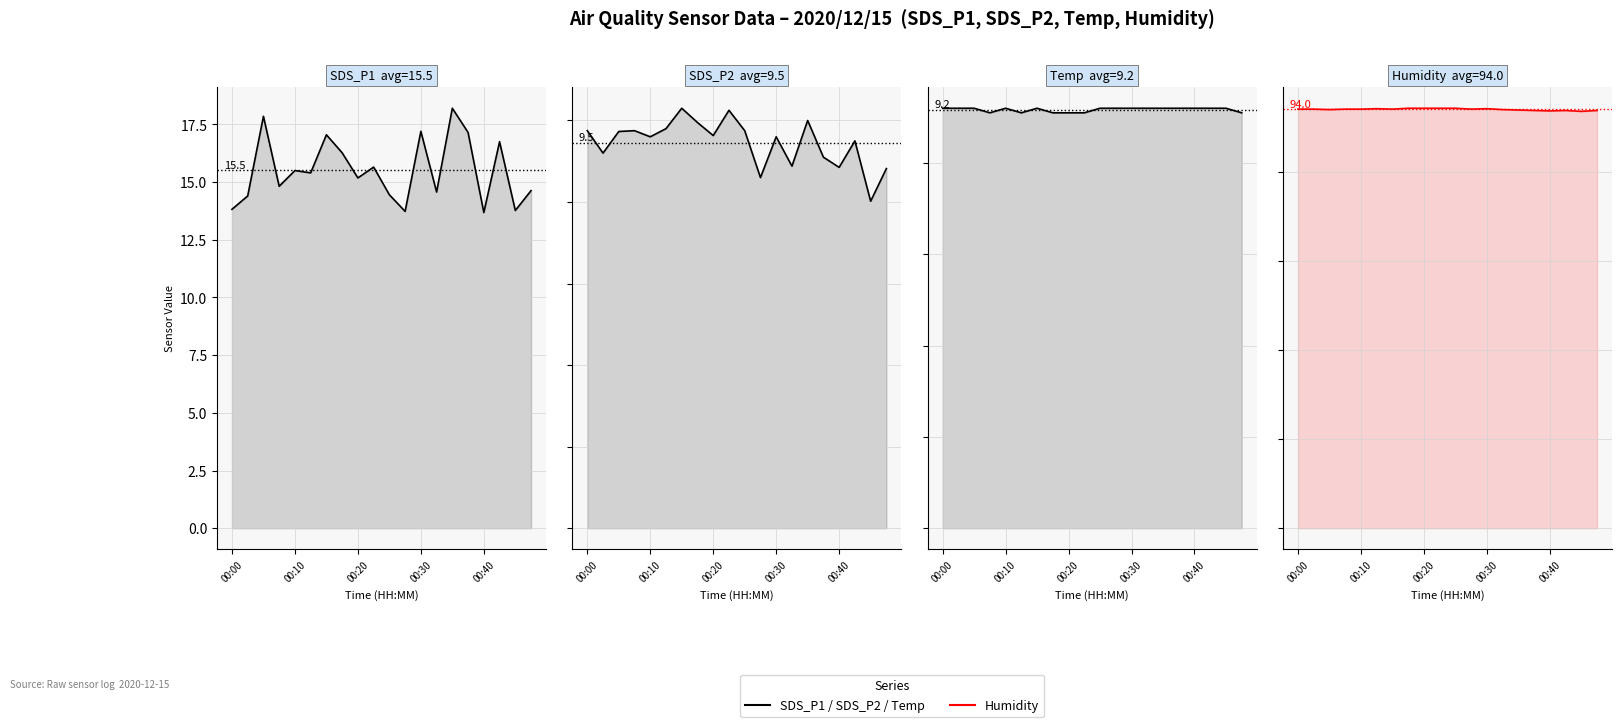

How many data points in SDS_P2 are above 9?

15